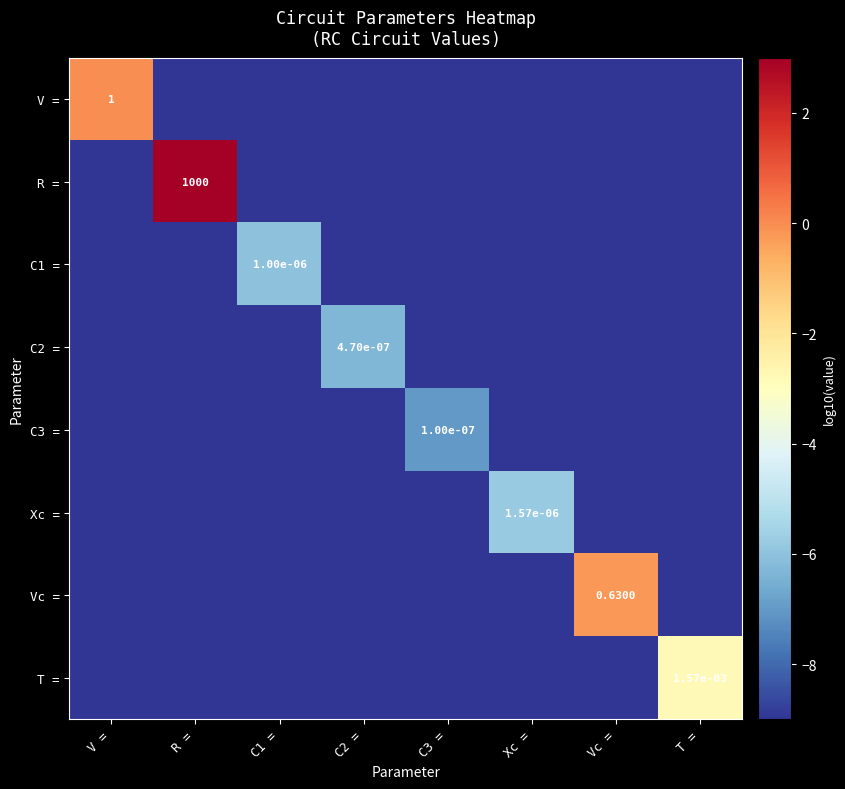

Which series has the largest total across all categories?

R =